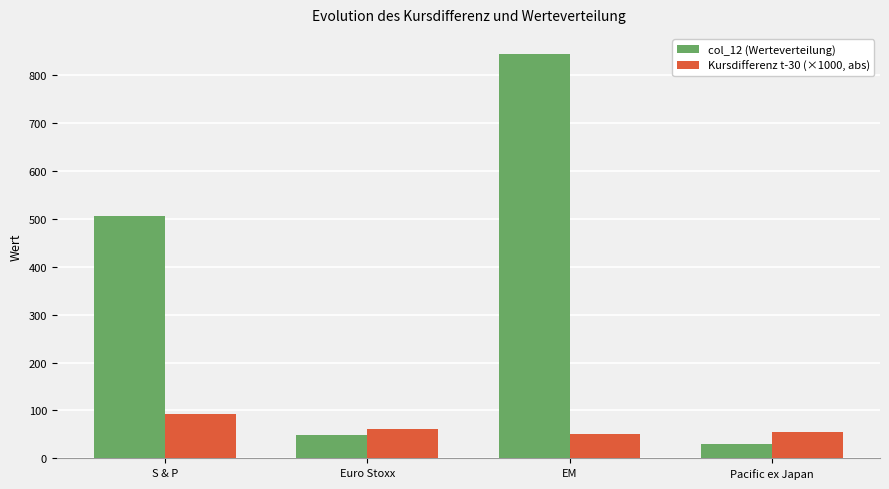

What is the lowest value of the Kursdifferenz t-30 (×1000, abs) series?

49.9